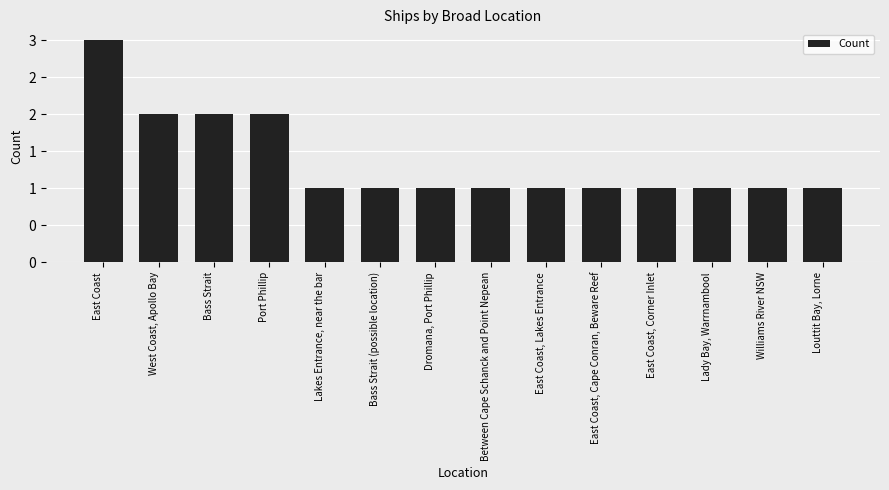

Which label corresponds to the smallest value in the chart?

Lakes Entrance, near the bar